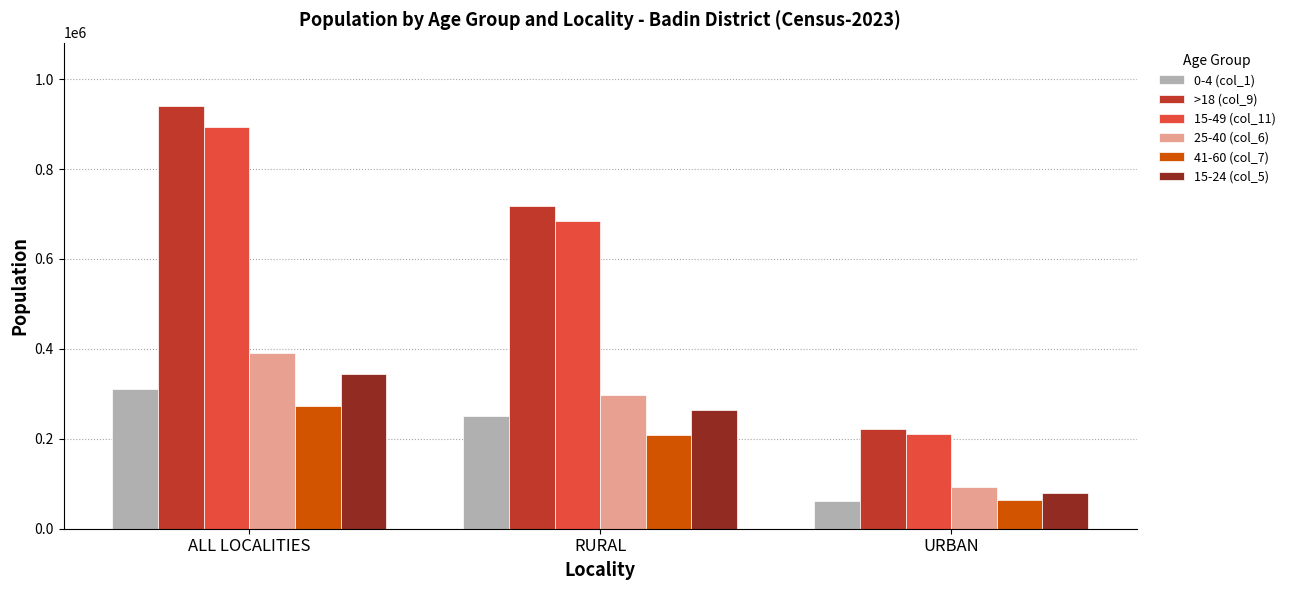

Which series has the largest total across all categories?

>18 (col_9)